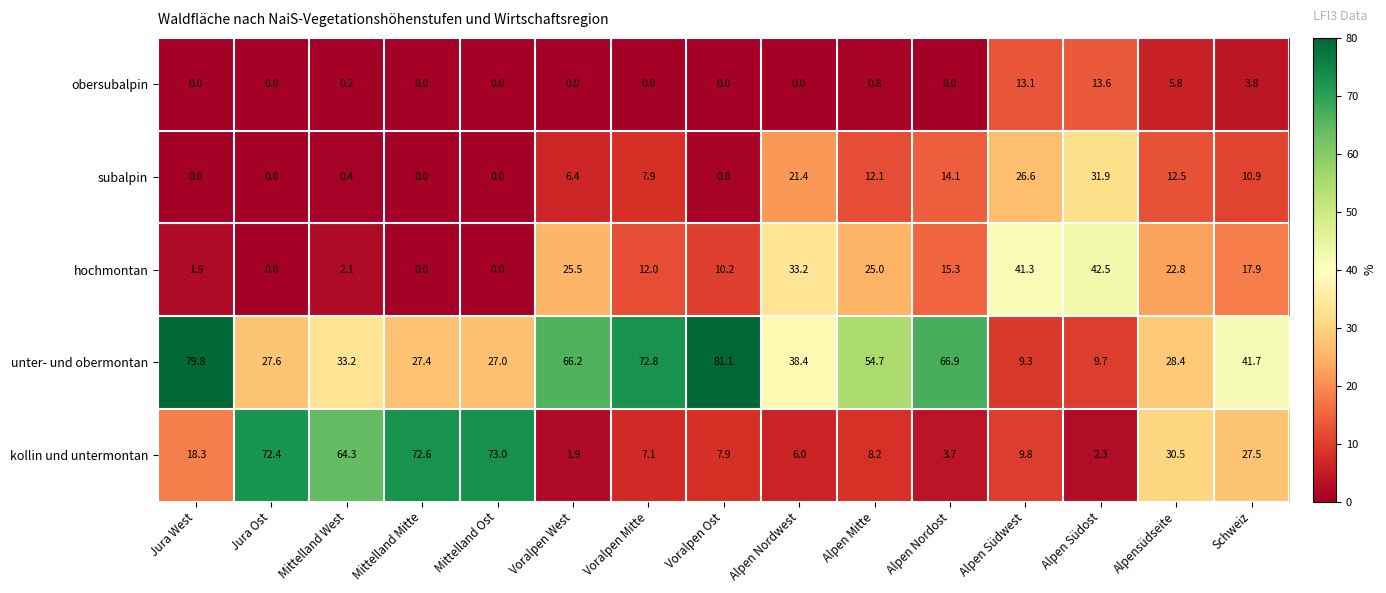

Is it true that obersubalpin equals 13.6 at Alpen Südost?

True